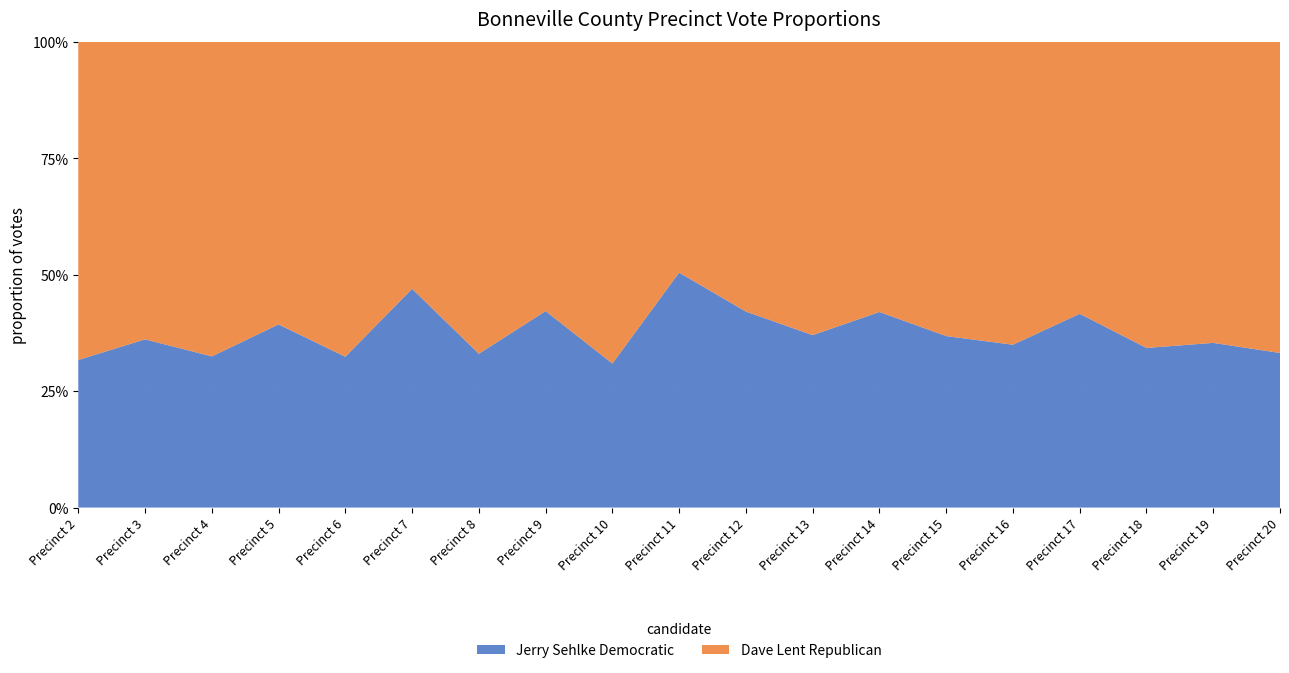

Reading right to left, transcribe all the data shown in this chart.

Dave Lent Republican: Precinct 20=302	Precinct 19=384	Precinct 18=399	Precinct 17=351	Precinct 16=374	Precinct 15=369	Precinct 14=257	Precinct 13=342	Precinct 12=336	Precinct 11=278	Precinct 10=391	Precinct 9=344	Precinct 8=353	Precinct 7=262	Precinct 6=330	Precinct 5=284	Precinct 4=383	Precinct 3=207	Precinct 2=386
Jerry Sehlke Democratic: Precinct 20=150	Precinct 19=210	Precinct 18=208	Precinct 17=250	Precinct 16=201	Precinct 15=215	Precinct 14=186	Precinct 13=201	Precinct 12=244	Precinct 11=283	Precinct 10=175	Precinct 9=251	Precinct 8=174	Precinct 7=232	Precinct 6=158	Precinct 5=184	Precinct 4=184	Precinct 3=117	Precinct 2=179